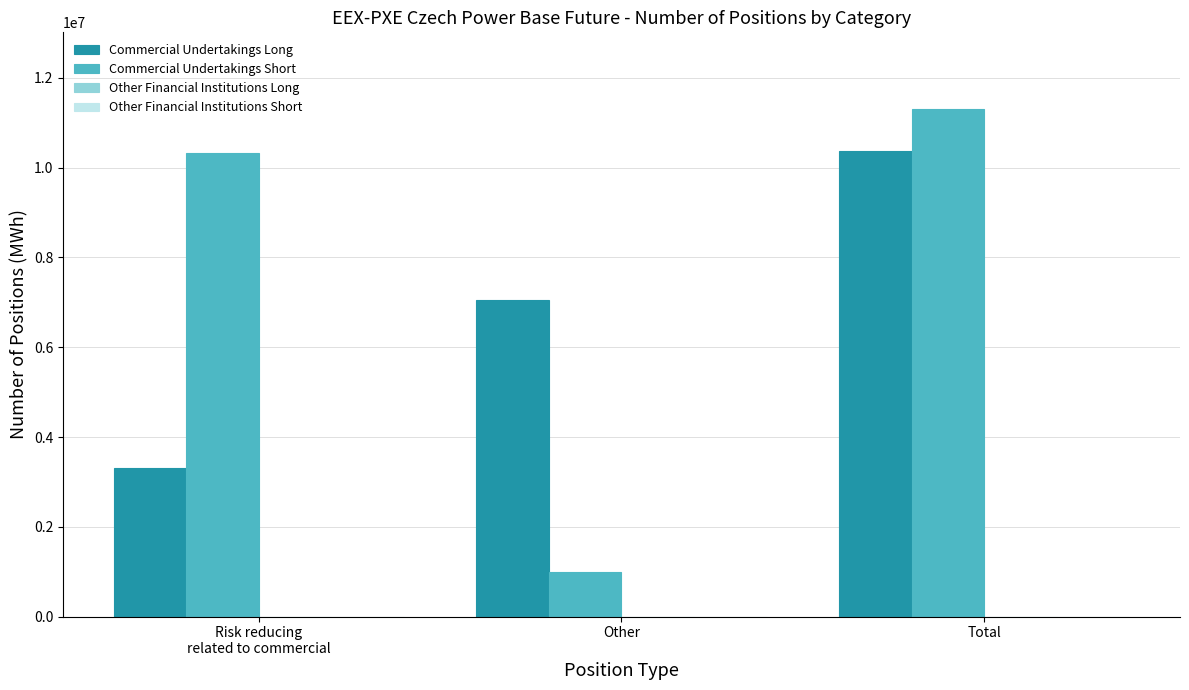

Read the Commercial Undertakings Long value at Other, to the nearest 50.

7047800